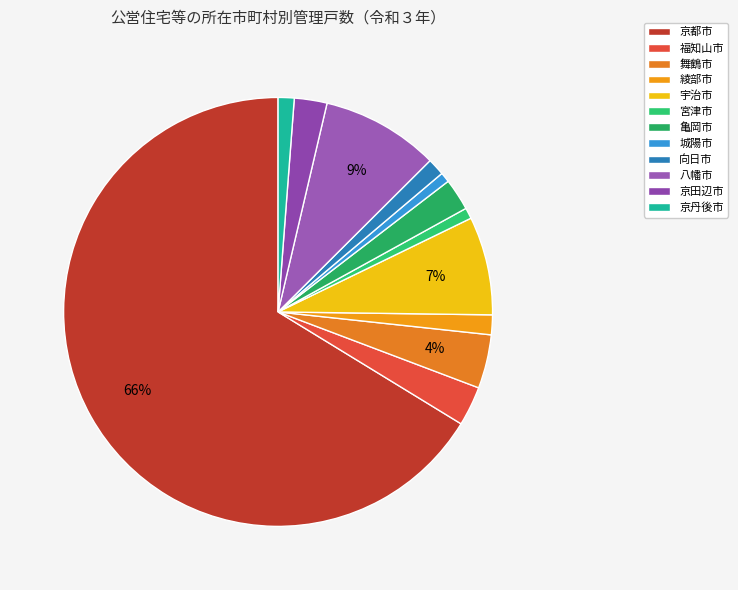

Which category has the biggest portion of the pie?

京都市